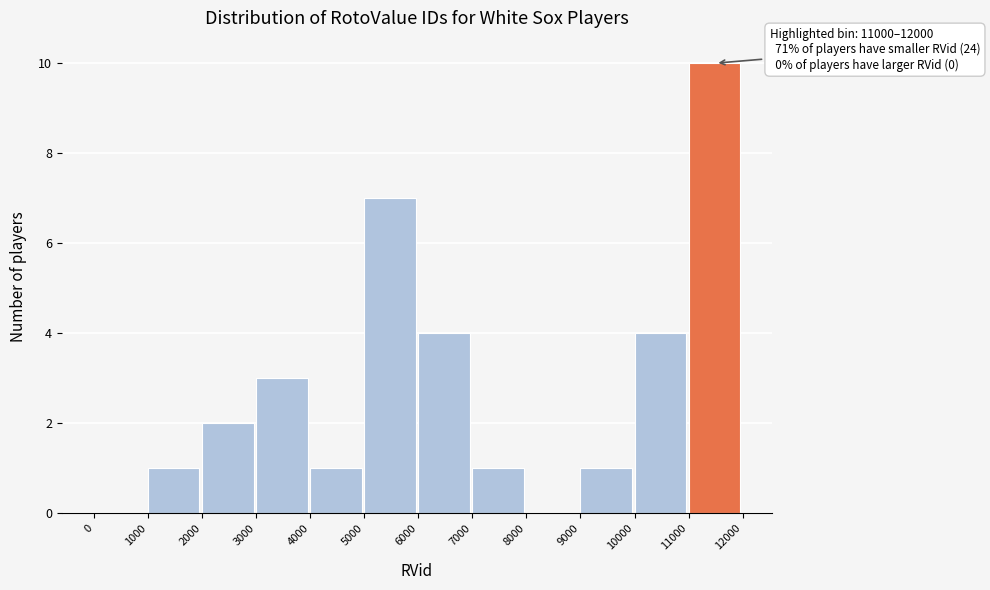

Which range on the x-axis has the tallest bar?

11000 to 12000